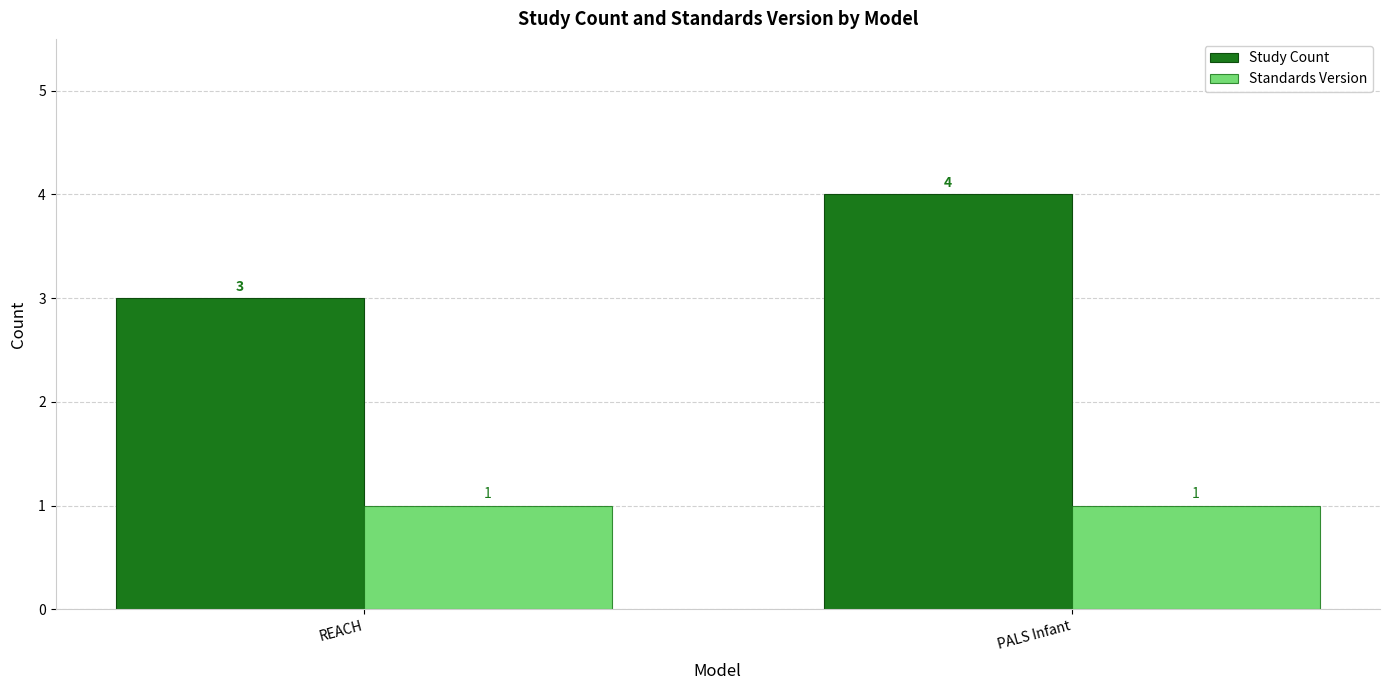

The Study Count series shows 3 at REACH. True or false?

True